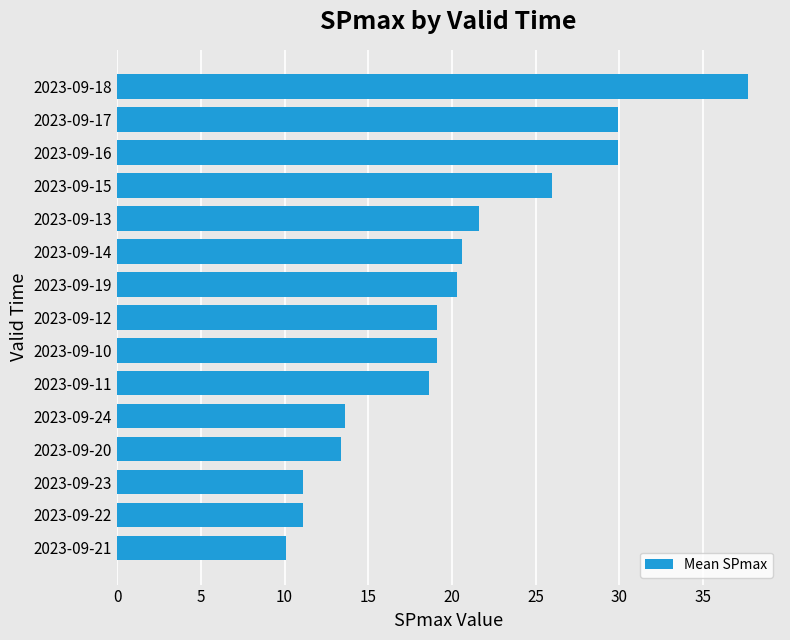

Which has a higher value, 2023-09-11 or 2023-09-19?

2023-09-19